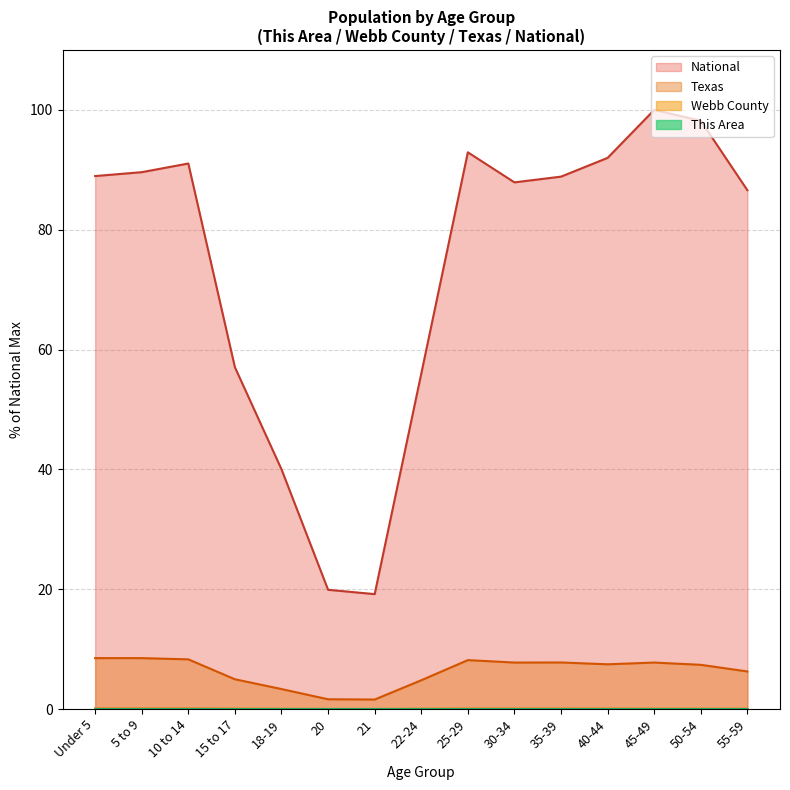

Which category has the highest value in the Webb County series?

5 to 9